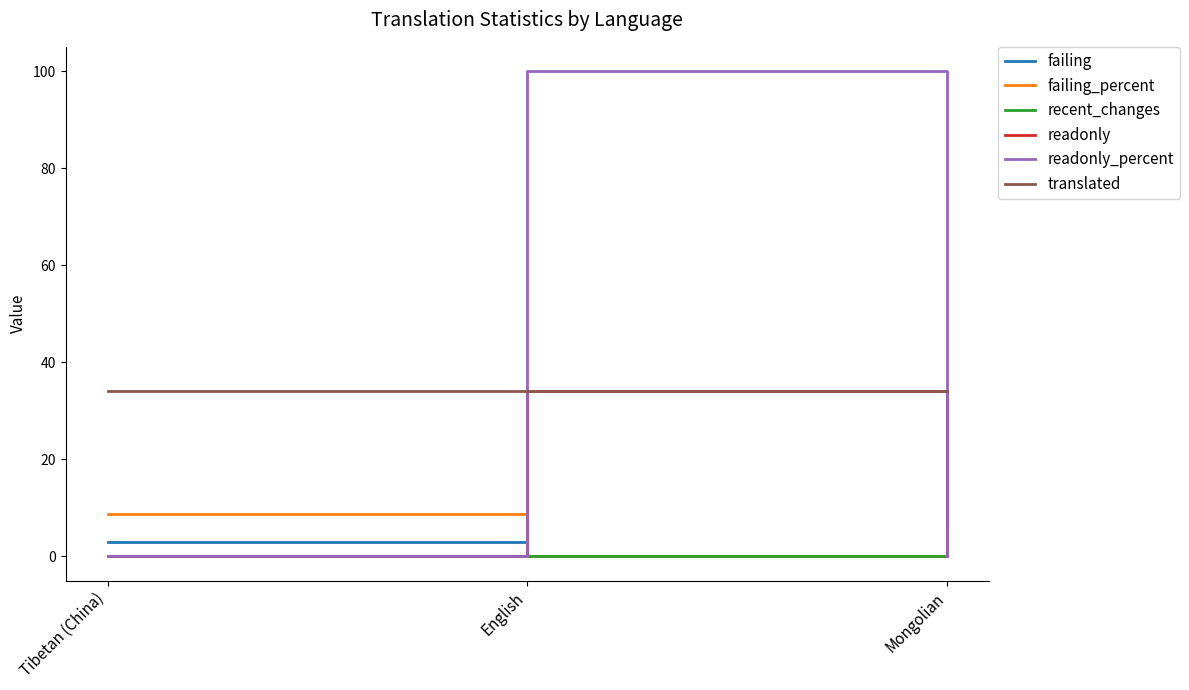

Reading left to right, what are all the values shown in this chart?

failing: 3.0	0.0	2.0
failing_percent: 8.8	0.0	5.8
recent_changes: 0.0	0.0	1.0
readonly: 0.0	34.0	0.0
readonly_percent: 0.0	100.0	0.0
translated: 34.0	34.0	34.0